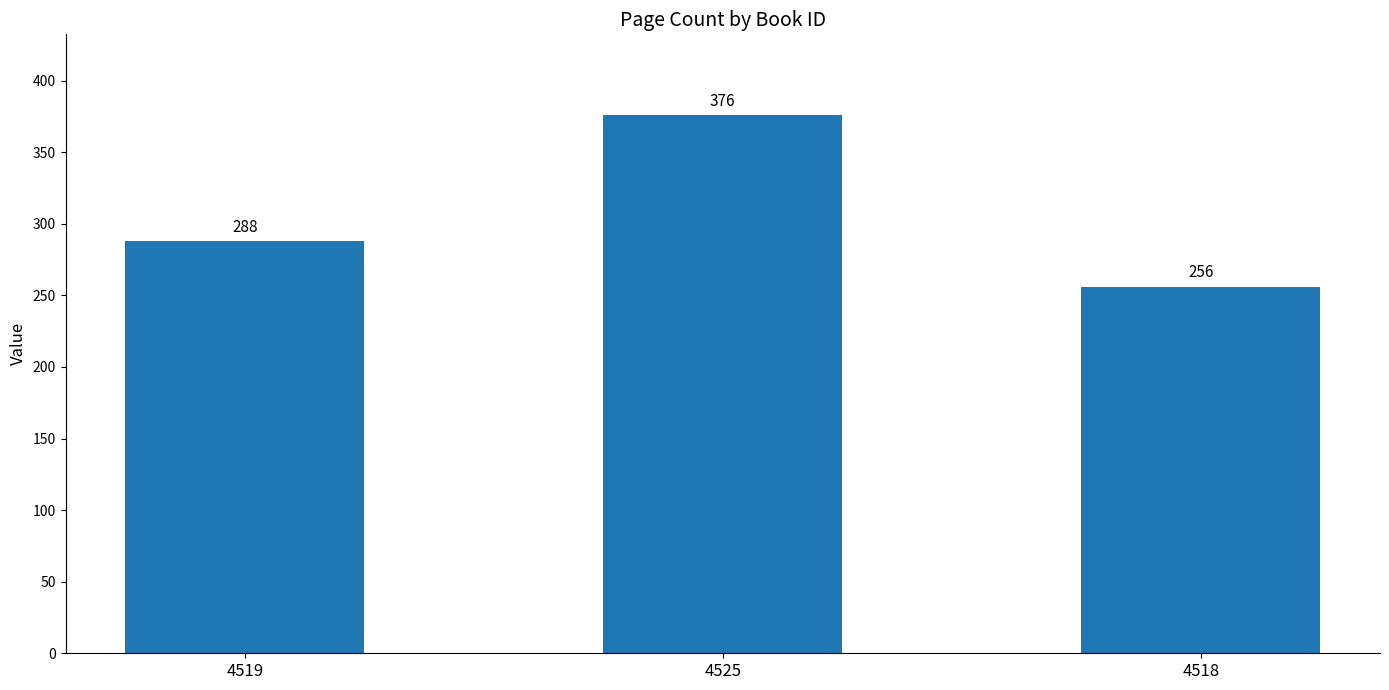

What is the label of the 2nd bar from the left?

4525